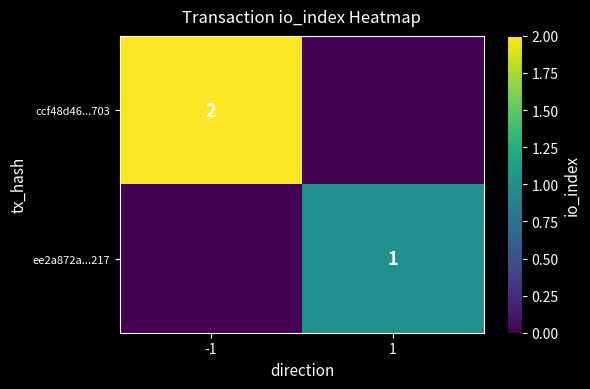

Between 1 and -1, which is larger?

-1